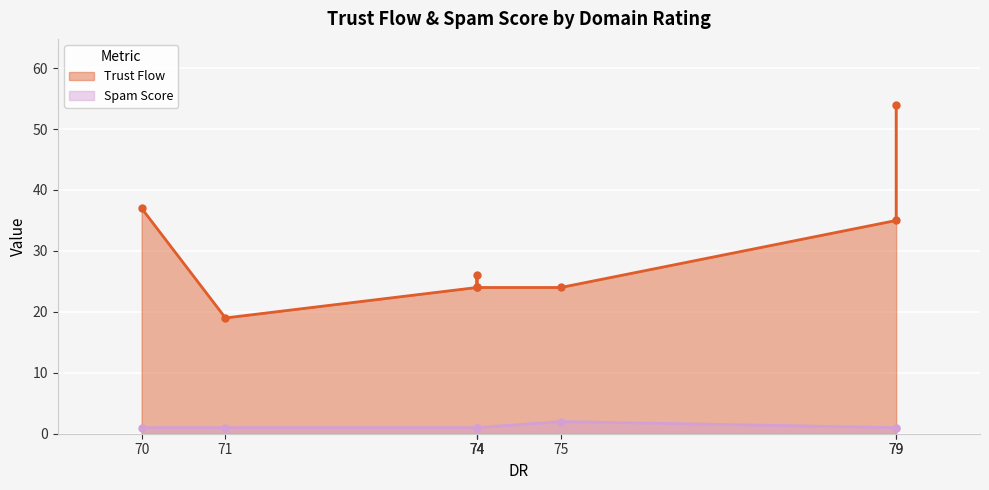

Rank the series by their average value, from highest to lowest.

Trust Flow, Spam Score